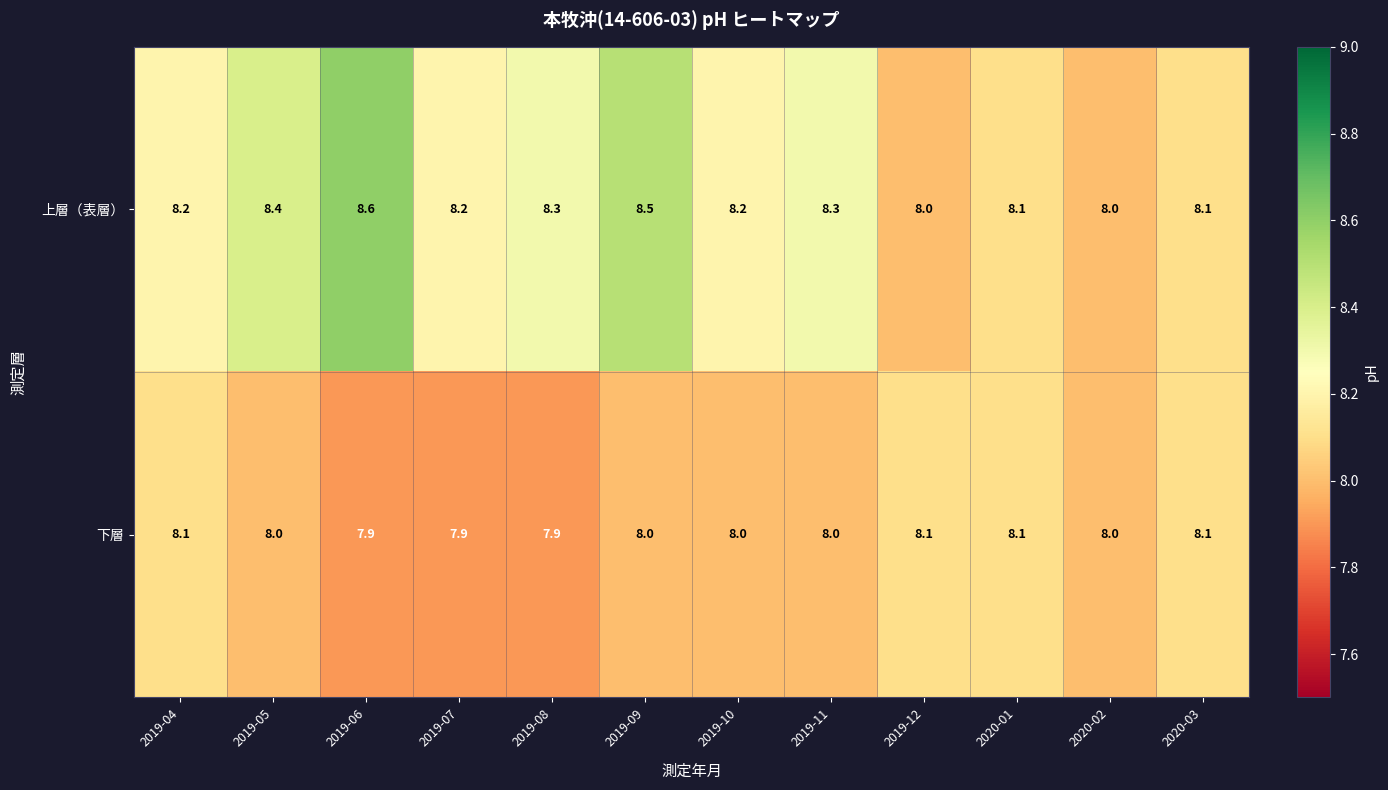

What is the smallest value displayed?

7.9